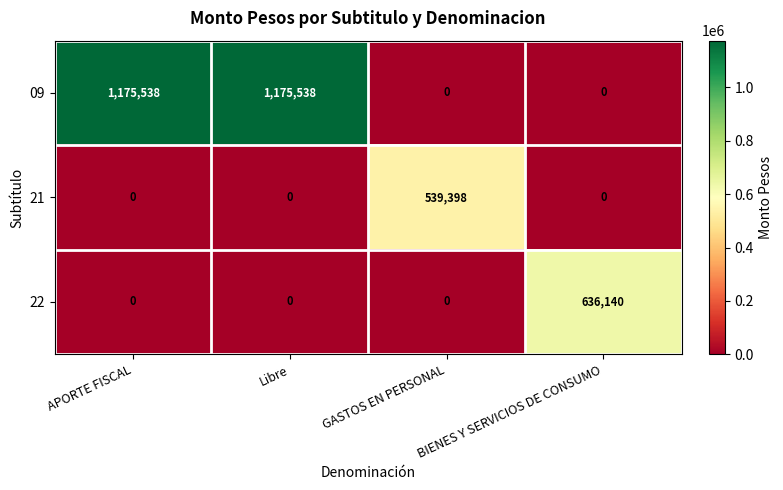

Which series has the largest total across all categories?

09